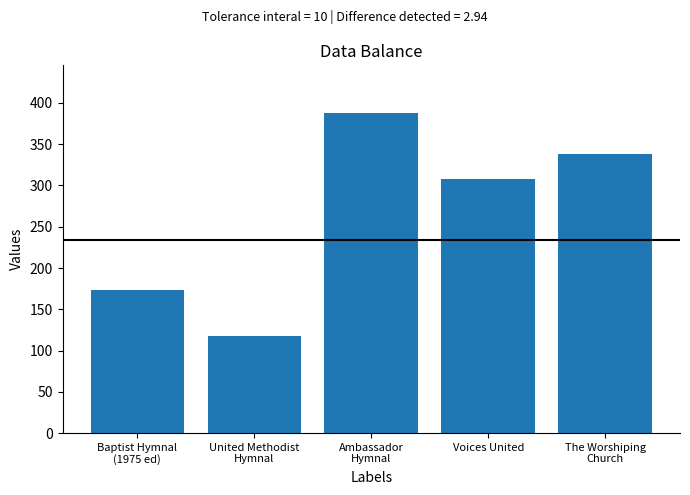

Does the chart contain any negative values?

No